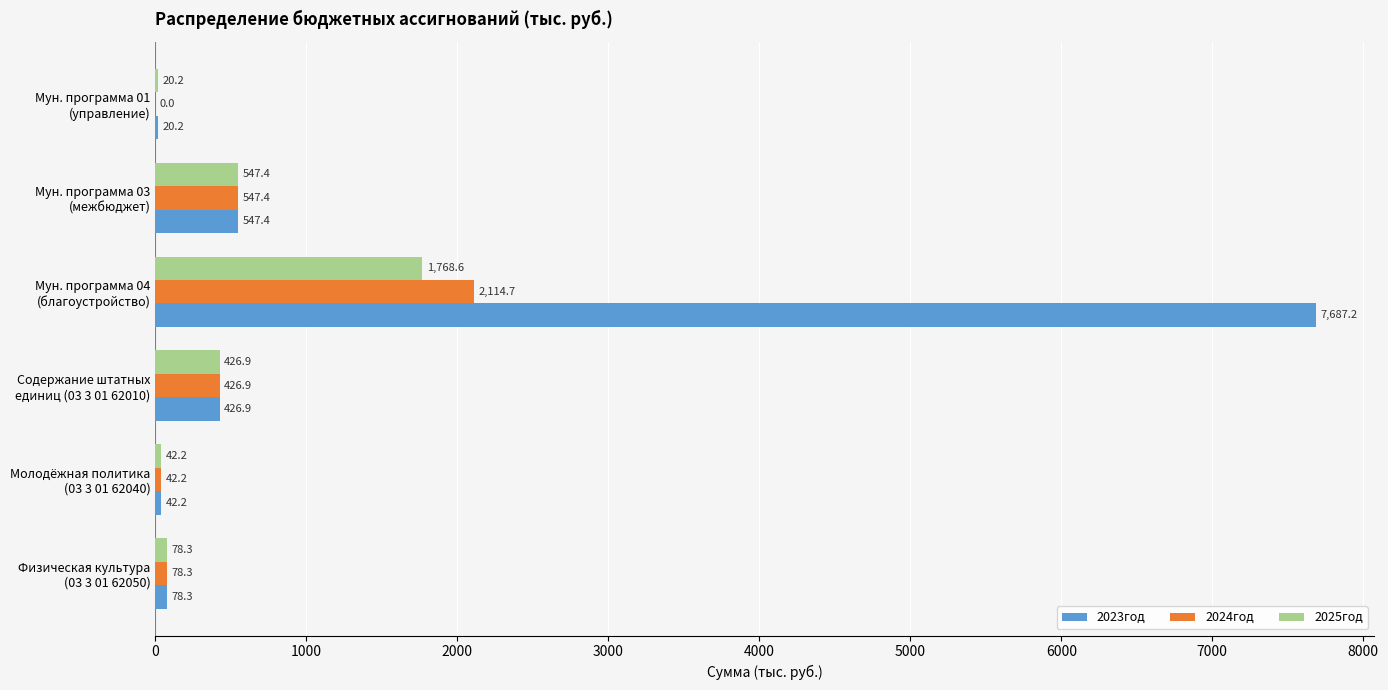

What is the greatest value displayed?

7687.2